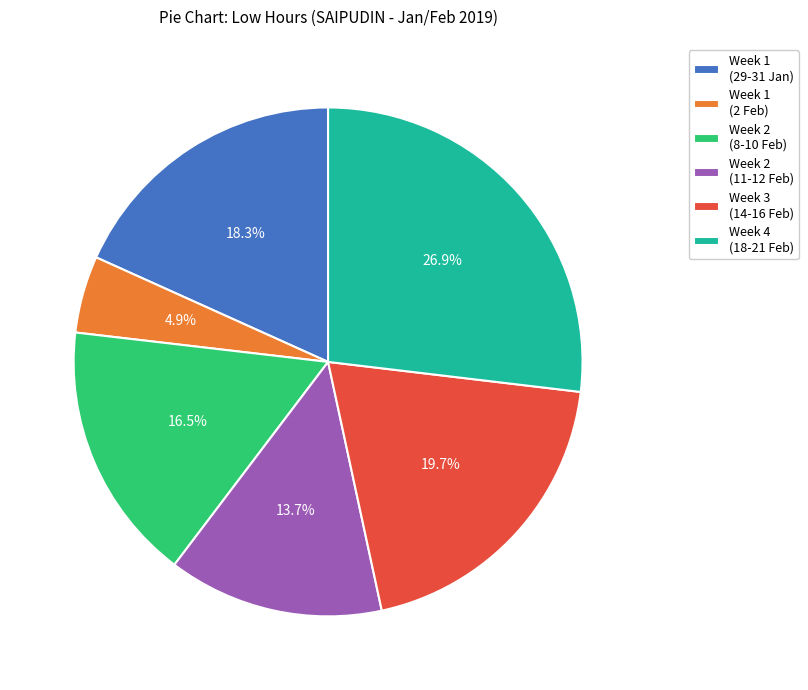

Rank the categories by value from lowest to highest.

Week 1 (2 Feb), Week 2 (11-12 Feb), Week 2 (8-10 Feb), Week 1 (29-31 Jan), Week 3 (14-16 Feb), Week 4 (18-21 Feb)